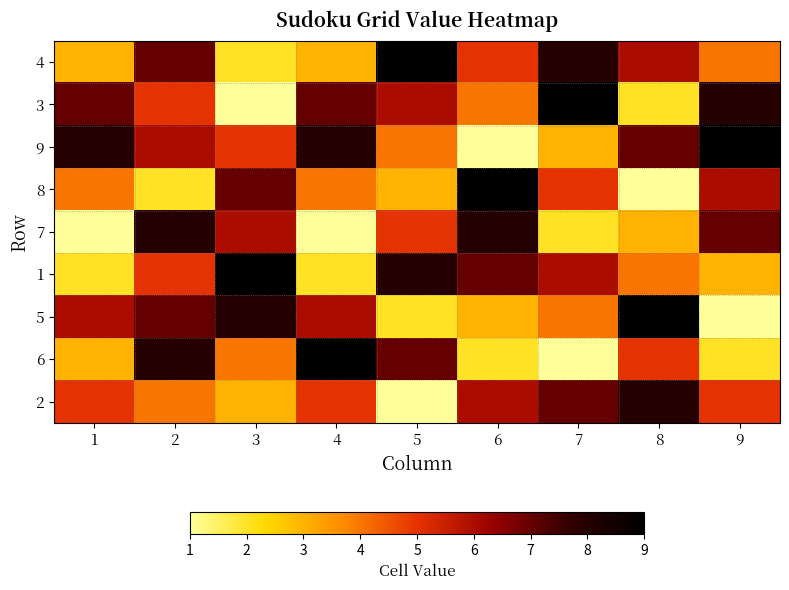

At which category does the chart reach its peak across all series?

5